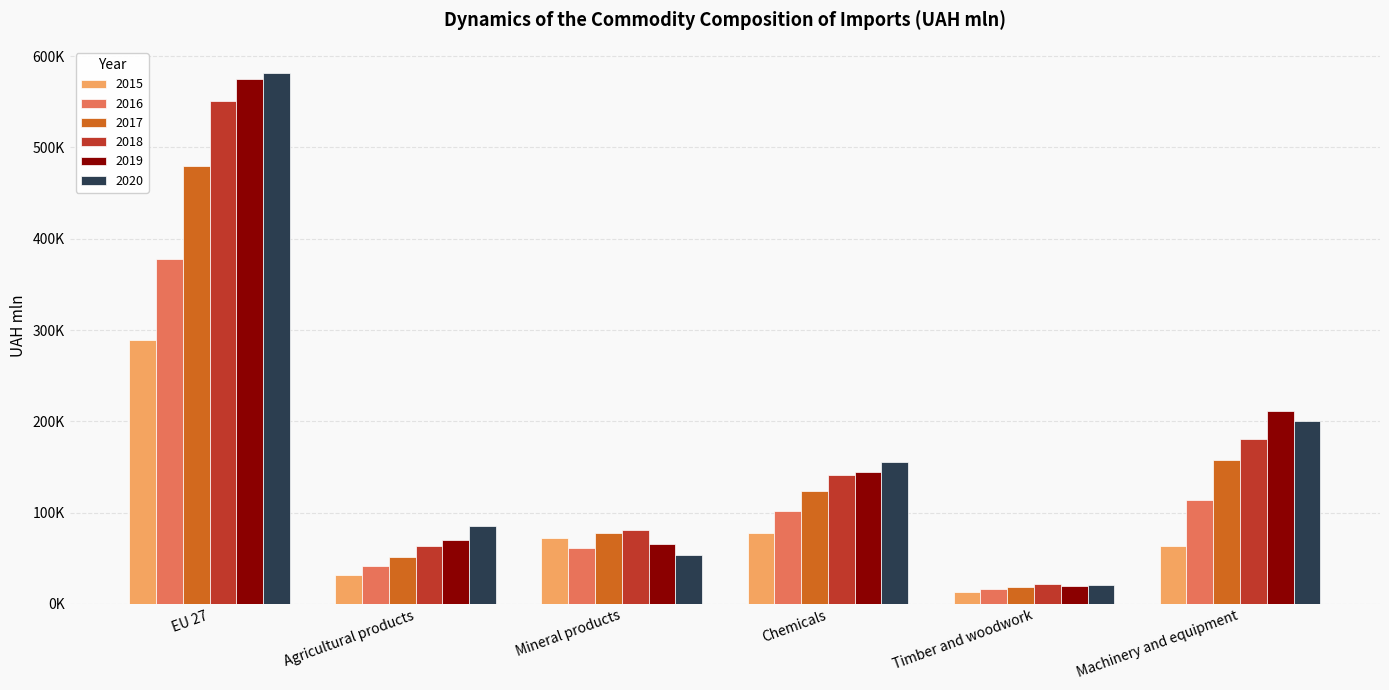

Does the chart contain any negative values?

No